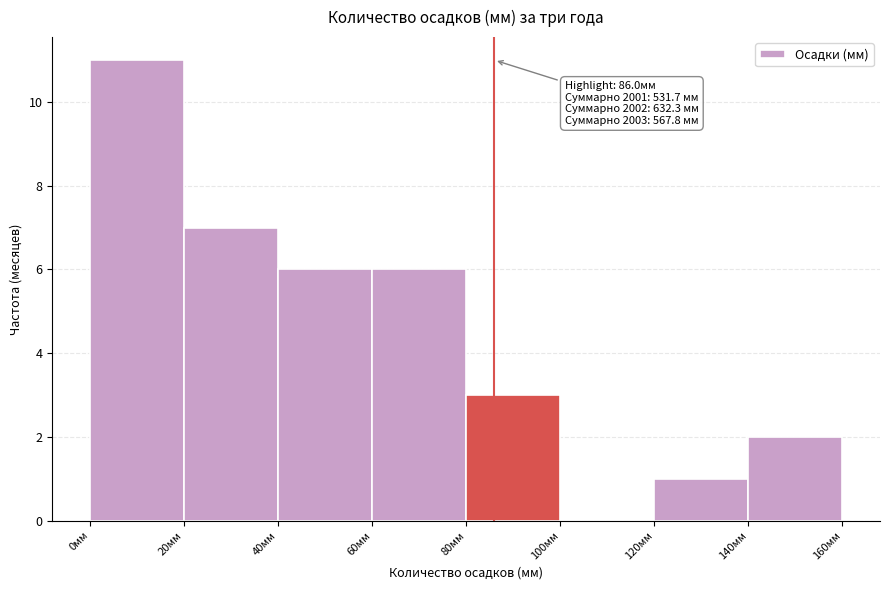

Over which range of the x-axis is the bar tallest?

0 to 20